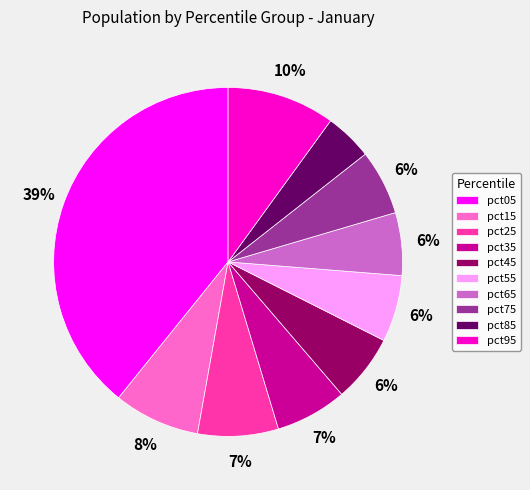

What is the smallest slice in the pie chart?

pct85